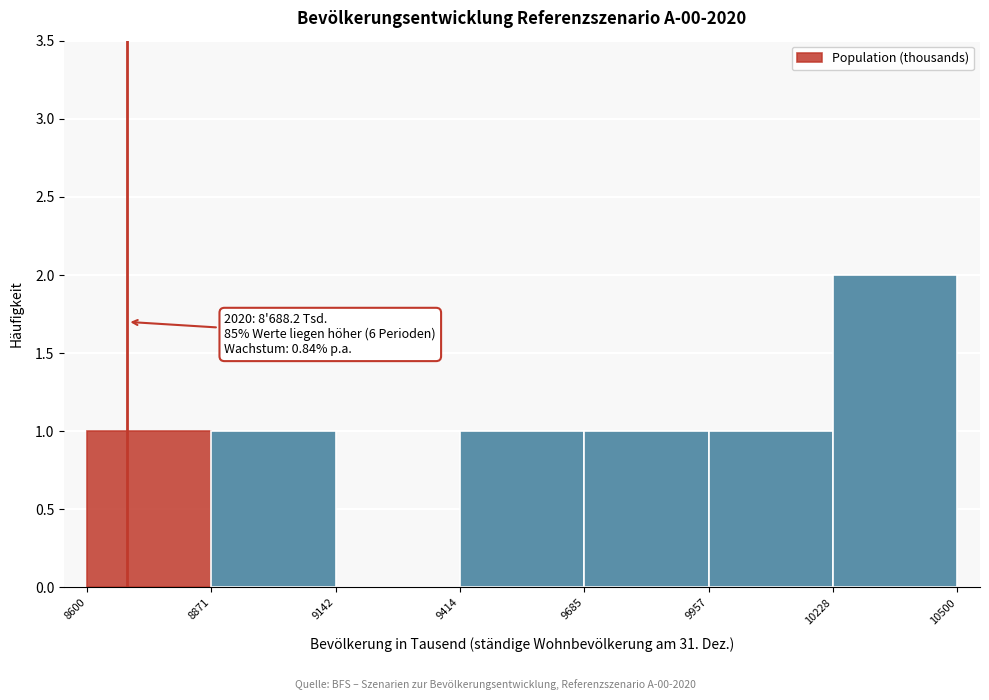

Which range on the x-axis has the tallest bar?

10228 to 10500